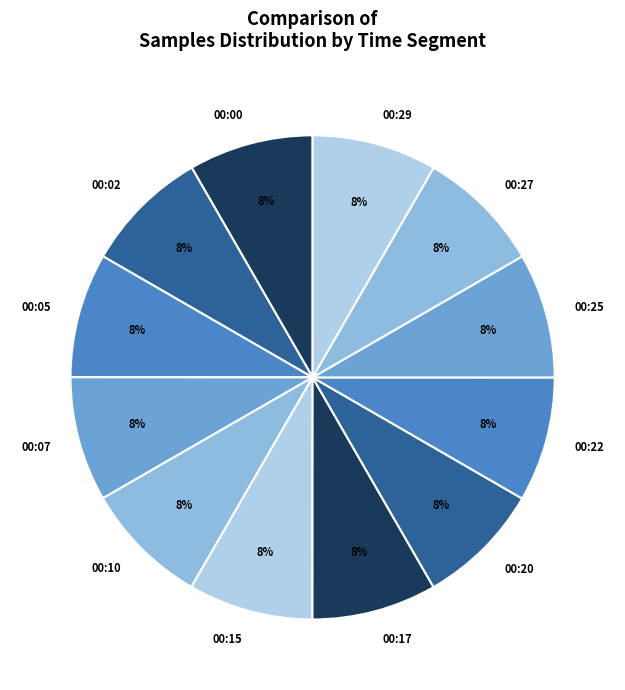

Combined, do 00:10 and 00:17 account for over 50%?

No